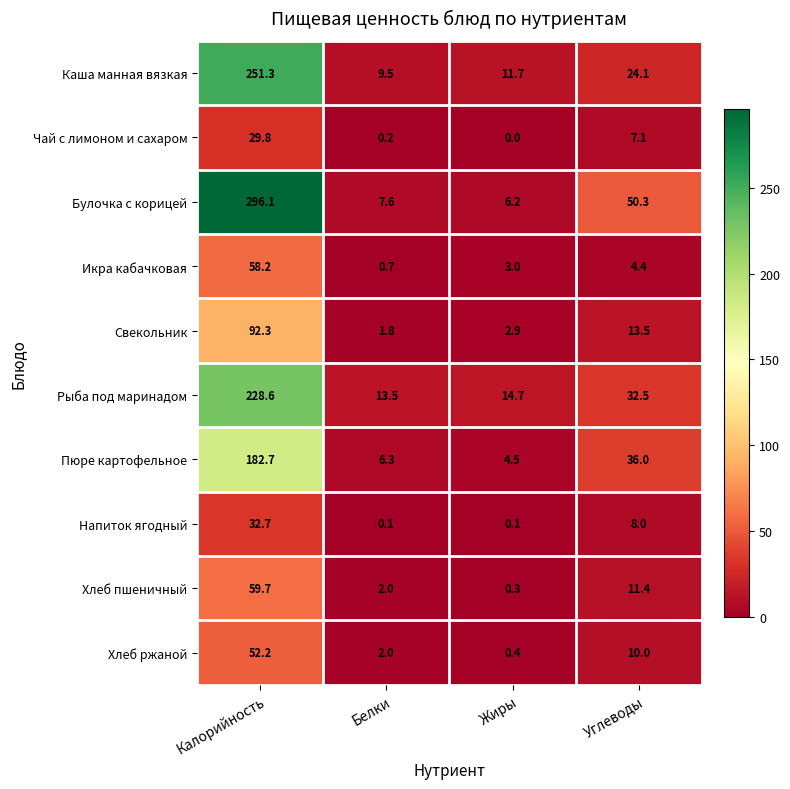

List the series in order of their peak value, highest first.

Булочка с корицей, Каша манная вязкая, Рыба под маринадом, Пюре картофельное, Свекольник, Хлеб пшеничный, Икра кабачковая, Хлеб ржаной, Напиток ягодный, Чай с лимоном и сахаром